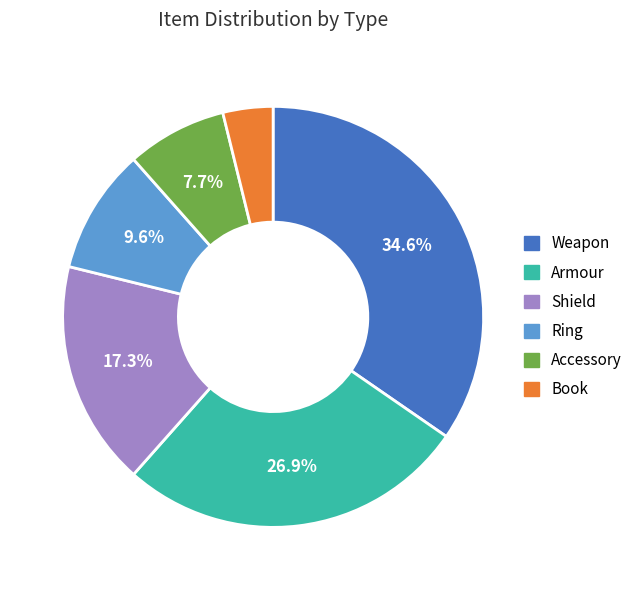

Count the number of slices in the pie.

6